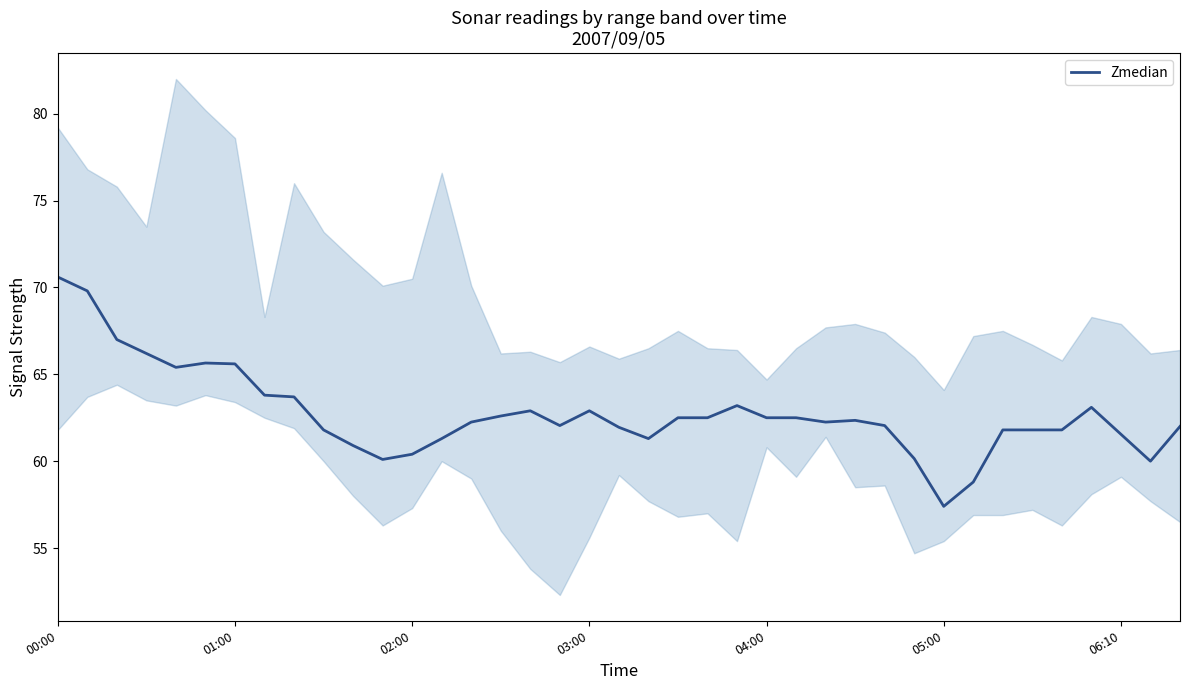

What is the difference between the second highest and minimum values?

12.4